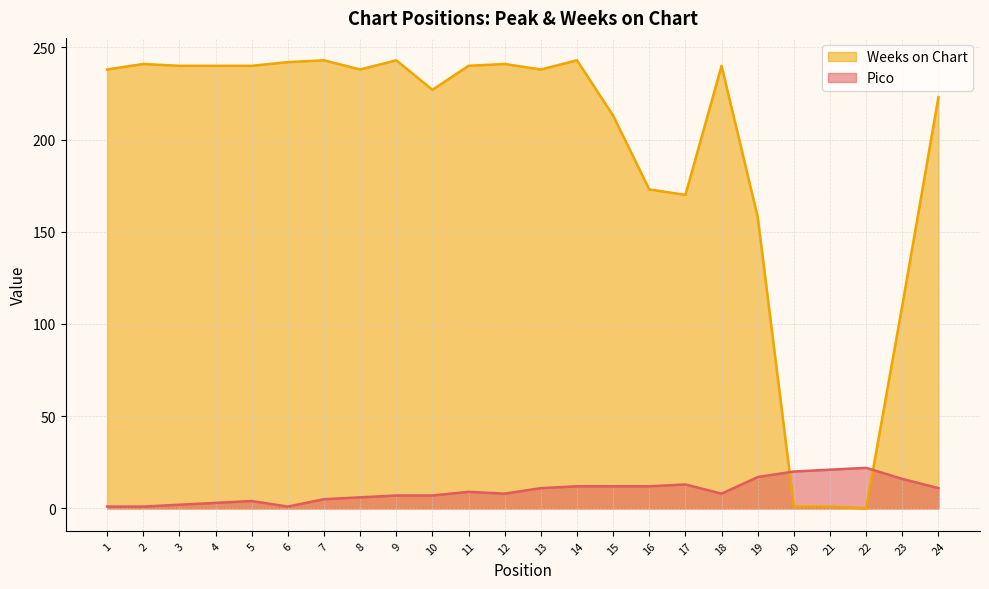

Is the value of Weeks on Chart at 5 greater than the value of Pico at 21?

Yes